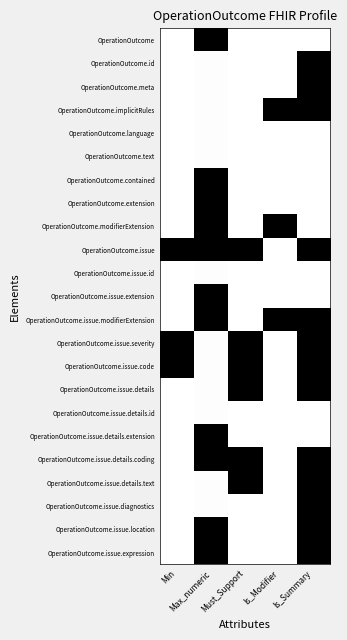

Reading left to right, what are all the values shown in this chart?

OperationOutcome: Min=0.0	Max_numeric=1.0	Must_Support=0.0	Is_Modifier=0.0	Is_Summary=0.0
OperationOutcome.id: Min=0.0	Max_numeric=0.0	Must_Support=0.0	Is_Modifier=0.0	Is_Summary=1.0
OperationOutcome.meta: Min=0.0	Max_numeric=0.0	Must_Support=0.0	Is_Modifier=0.0	Is_Summary=1.0
OperationOutcome.implicitRules: Min=0.0	Max_numeric=0.0	Must_Support=0.0	Is_Modifier=1.0	Is_Summary=1.0
OperationOutcome.language: Min=0.0	Max_numeric=0.0	Must_Support=0.0	Is_Modifier=0.0	Is_Summary=0.0
OperationOutcome.text: Min=0.0	Max_numeric=0.0	Must_Support=0.0	Is_Modifier=0.0	Is_Summary=0.0
OperationOutcome.contained: Min=0.0	Max_numeric=1.0	Must_Support=0.0	Is_Modifier=0.0	Is_Summary=0.0
OperationOutcome.extension: Min=0.0	Max_numeric=1.0	Must_Support=0.0	Is_Modifier=0.0	Is_Summary=0.0
OperationOutcome.modifierExtension: Min=0.0	Max_numeric=1.0	Must_Support=0.0	Is_Modifier=1.0	Is_Summary=0.0
OperationOutcome.issue: Min=1.0	Max_numeric=1.0	Must_Support=1.0	Is_Modifier=0.0	Is_Summary=1.0
OperationOutcome.issue.id: Min=0.0	Max_numeric=0.0	Must_Support=0.0	Is_Modifier=0.0	Is_Summary=0.0
OperationOutcome.issue.extension: Min=0.0	Max_numeric=1.0	Must_Support=0.0	Is_Modifier=0.0	Is_Summary=0.0
OperationOutcome.issue.modifierExtension: Min=0.0	Max_numeric=1.0	Must_Support=0.0	Is_Modifier=1.0	Is_Summary=1.0
OperationOutcome.issue.severity: Min=1.0	Max_numeric=0.0	Must_Support=1.0	Is_Modifier=0.0	Is_Summary=1.0
OperationOutcome.issue.code: Min=1.0	Max_numeric=0.0	Must_Support=1.0	Is_Modifier=0.0	Is_Summary=1.0
OperationOutcome.issue.details: Min=0.0	Max_numeric=0.0	Must_Support=1.0	Is_Modifier=0.0	Is_Summary=1.0
OperationOutcome.issue.details.id: Min=0.0	Max_numeric=0.0	Must_Support=0.0	Is_Modifier=0.0	Is_Summary=0.0
OperationOutcome.issue.details.extension: Min=0.0	Max_numeric=1.0	Must_Support=0.0	Is_Modifier=0.0	Is_Summary=0.0
OperationOutcome.issue.details.coding: Min=0.0	Max_numeric=1.0	Must_Support=1.0	Is_Modifier=0.0	Is_Summary=1.0
OperationOutcome.issue.details.text: Min=0.0	Max_numeric=0.0	Must_Support=1.0	Is_Modifier=0.0	Is_Summary=1.0
OperationOutcome.issue.diagnostics: Min=0.0	Max_numeric=0.0	Must_Support=0.0	Is_Modifier=0.0	Is_Summary=1.0
OperationOutcome.issue.location: Min=0.0	Max_numeric=1.0	Must_Support=0.0	Is_Modifier=0.0	Is_Summary=1.0
OperationOutcome.issue.expression: Min=0.0	Max_numeric=1.0	Must_Support=0.0	Is_Modifier=0.0	Is_Summary=1.0